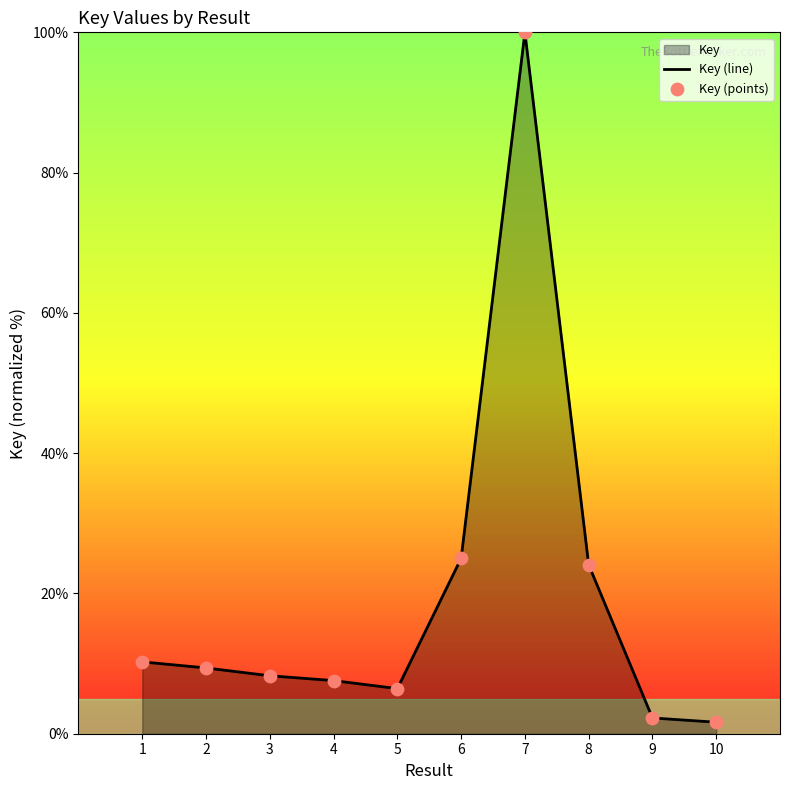

Which series has the largest total across all categories?

Key (line)